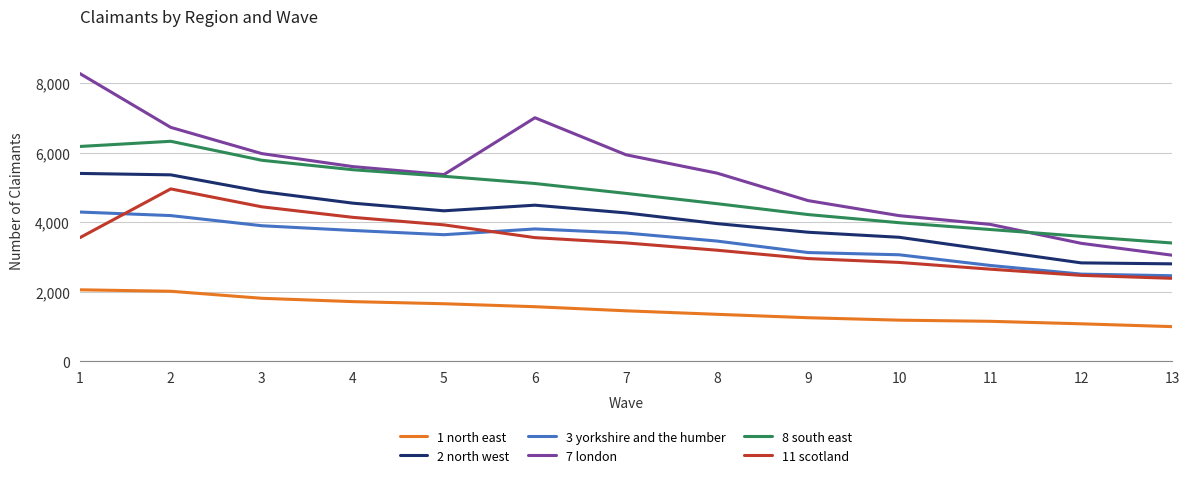

True or false: 8 south east and 1 north east cross at least once.

False